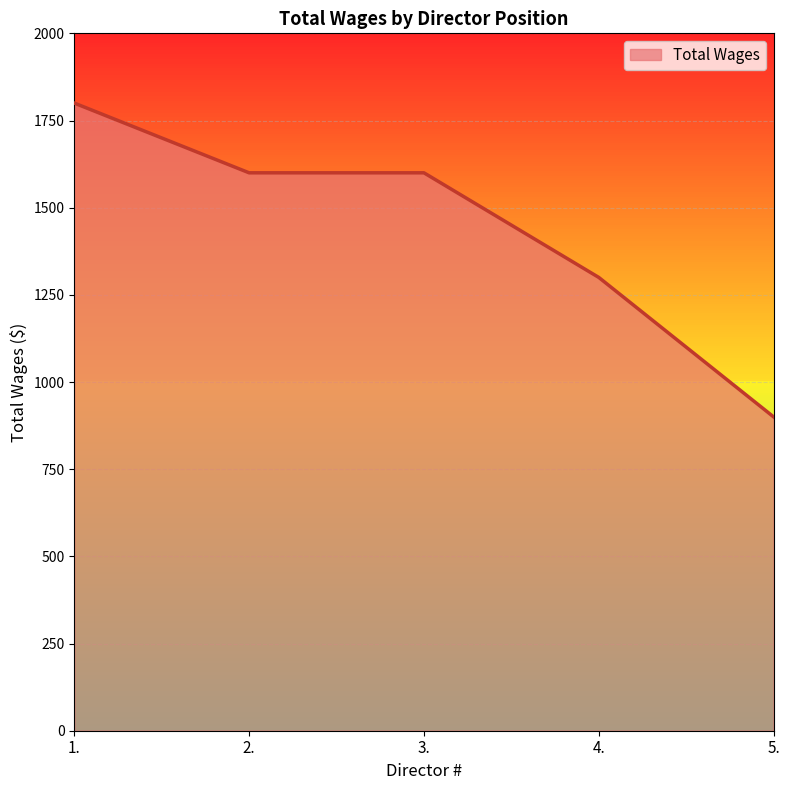

Is it true that the value at 4. is 1300?

True